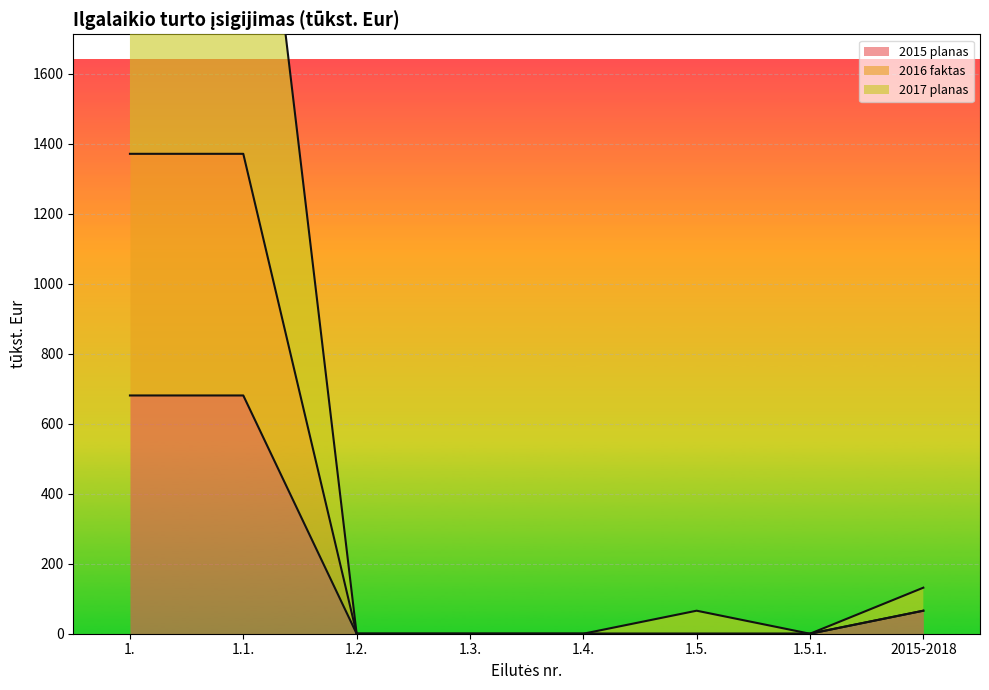

List the series in order of their peak value, lowest first.

2015 planas, 2016 faktas, 2017 planas